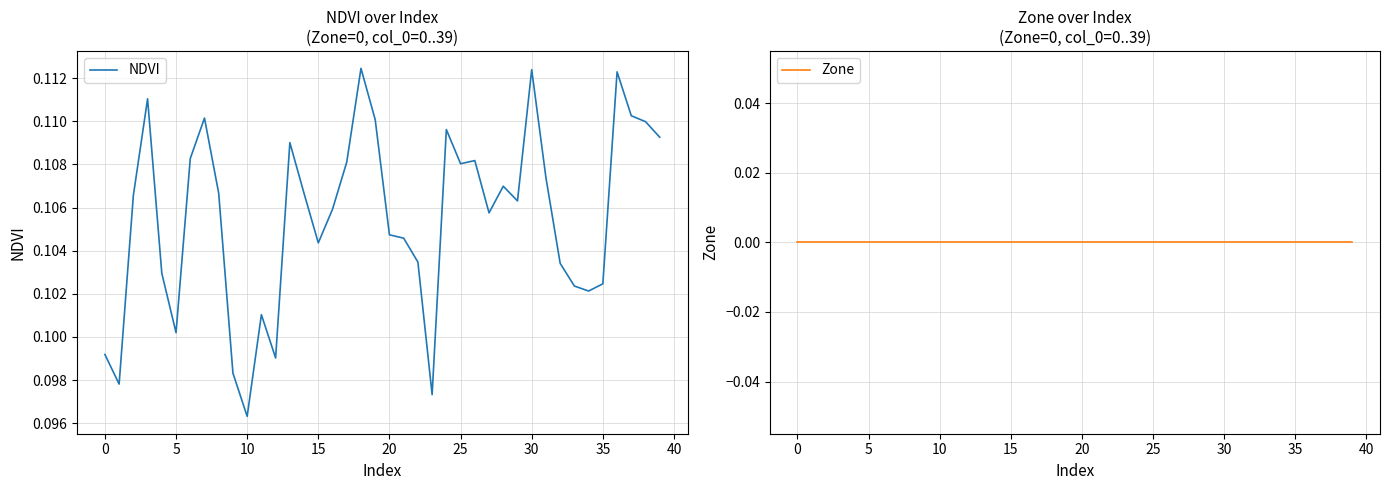

At which label is NDVI closest to 0?

10